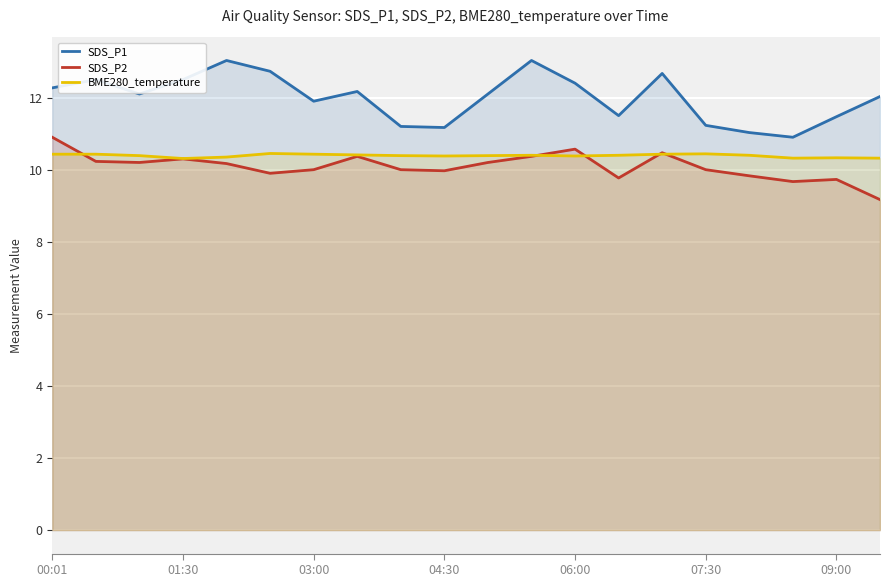

How many data points does each series have?

20